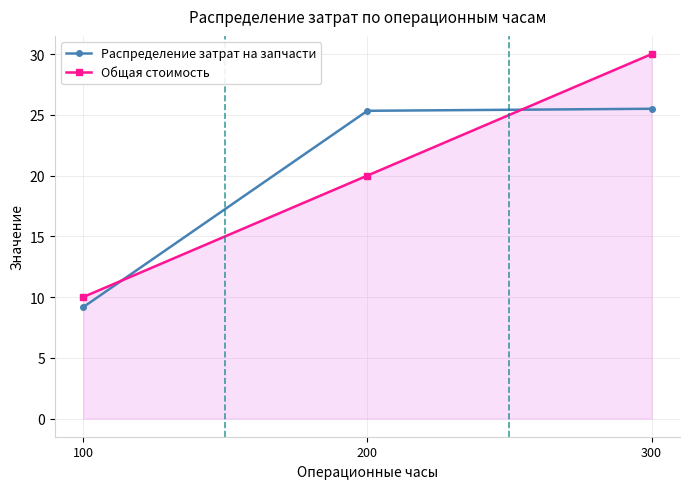

The Распределение затрат на запчасти series shows 9.2 at 100. True or false?

True